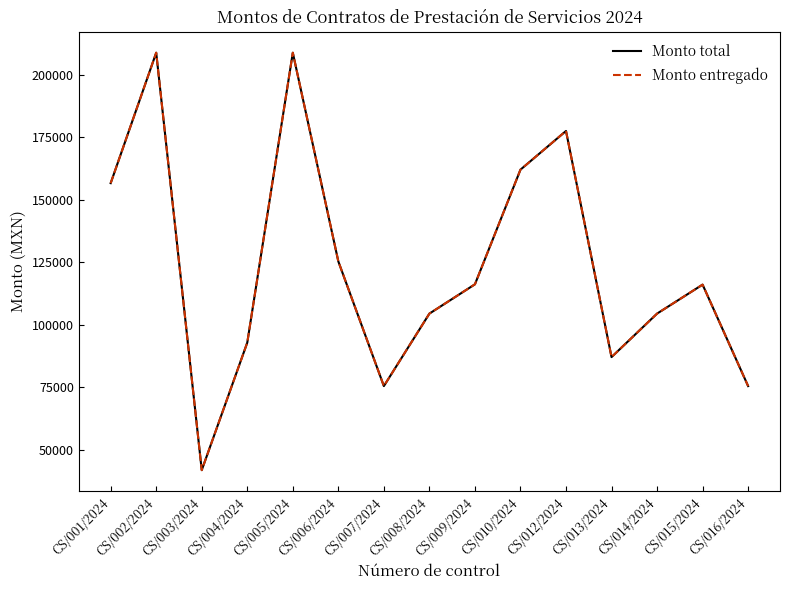

At which label does Monto entregado first exceed 116000?

CS/001/2024